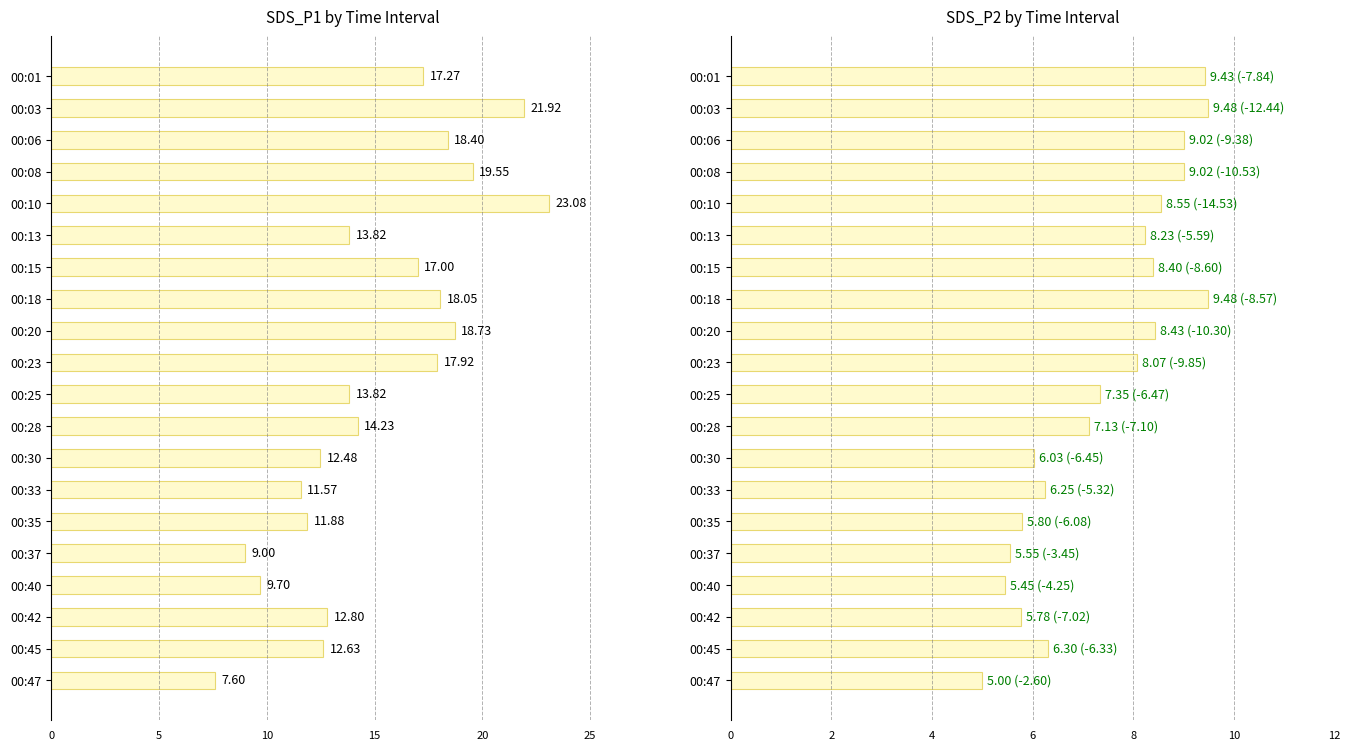

Read the SDS_P1 value at 00:47.

7.6